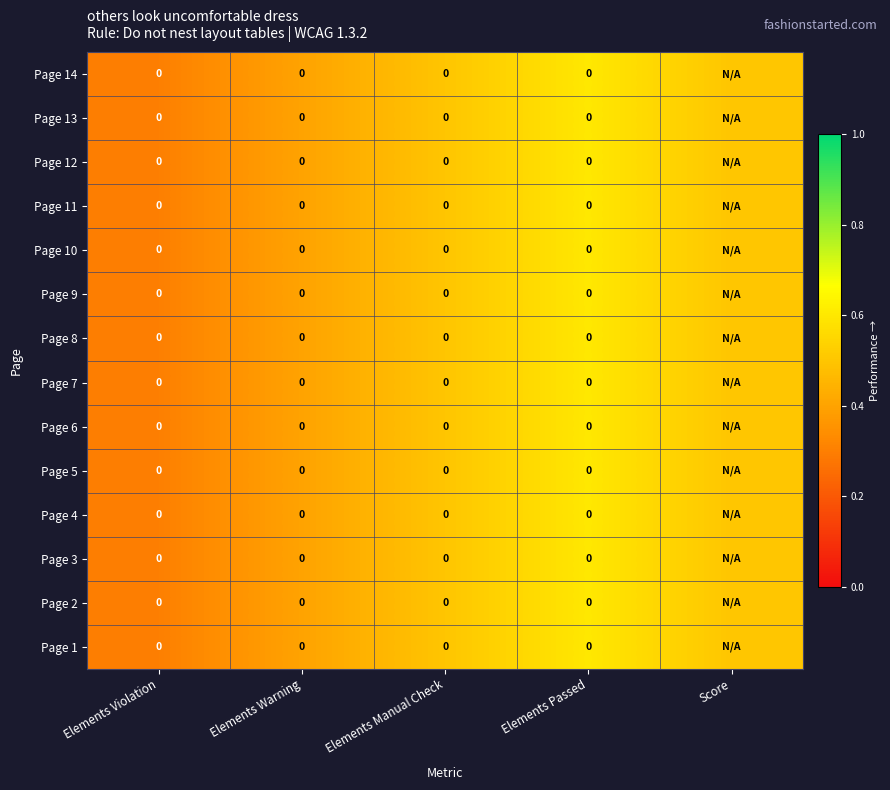

At Elements Violation, list the series in order from largest to smallest.

Page 14, Page 13, Page 12, Page 11, Page 10, Page 9, Page 8, Page 7, Page 6, Page 5, Page 4, Page 3, Page 2, Page 1